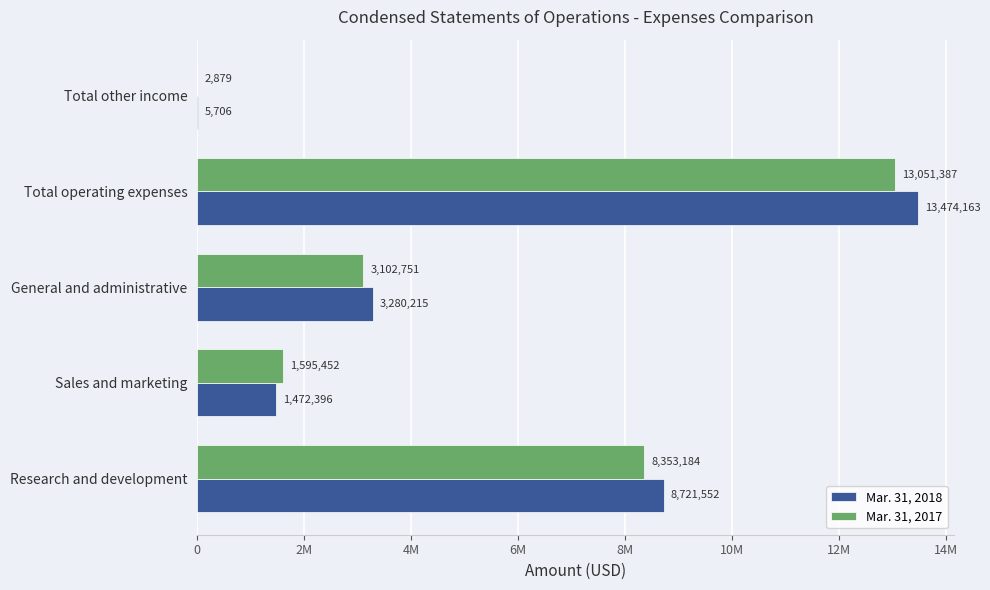

At how many categories does at least one series exceed 5999972?

2